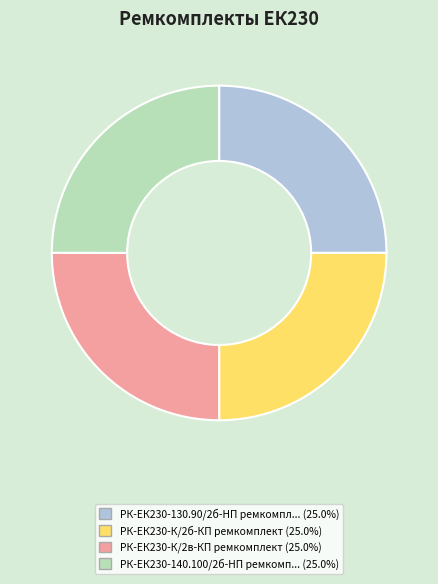

Does any single category account for the majority?

No